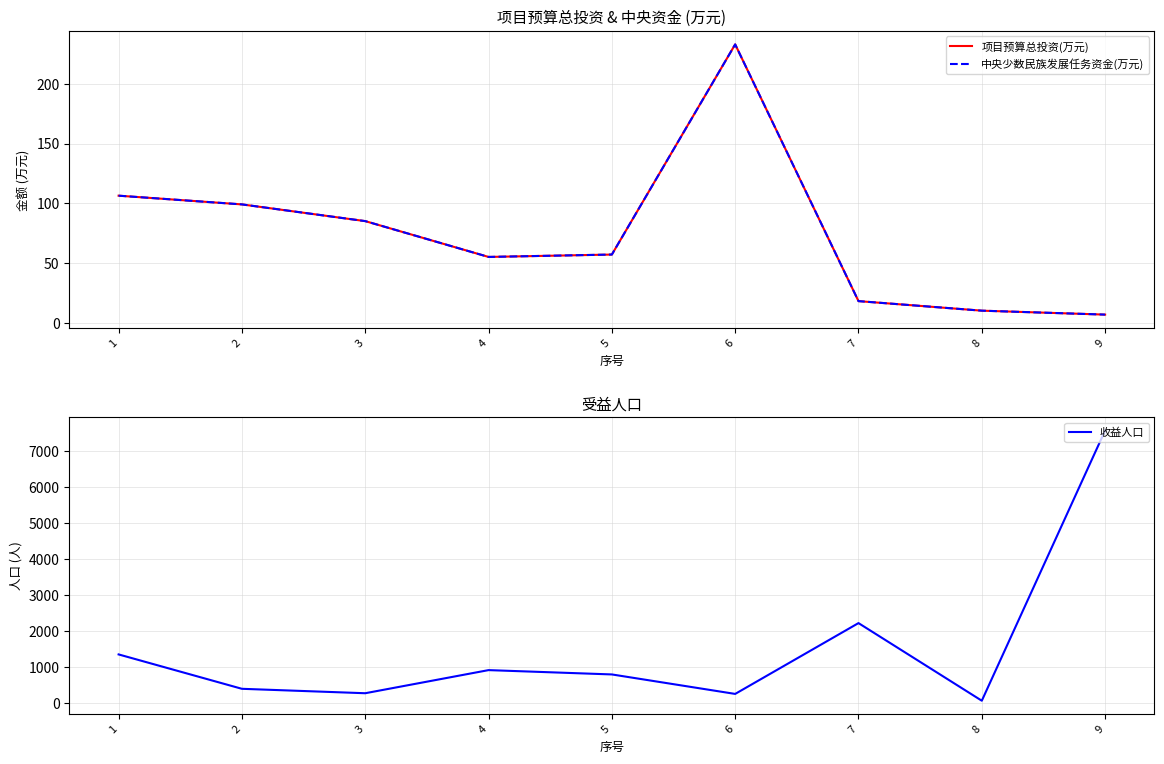

At how many categories does at least one series exceed 3767?

1